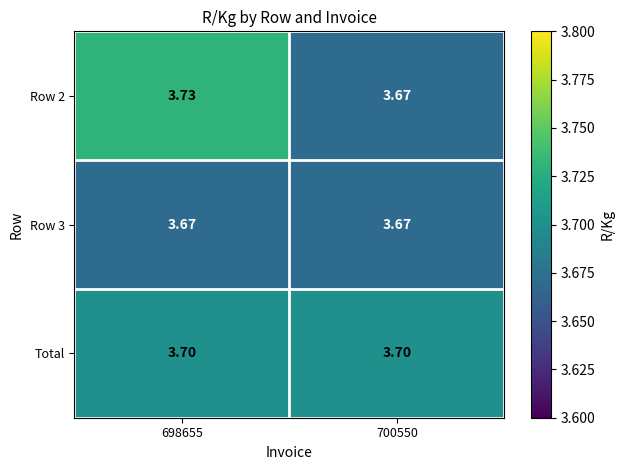

Is the value of Total at 698655 greater than the value of Row 3 at 698655?

Yes